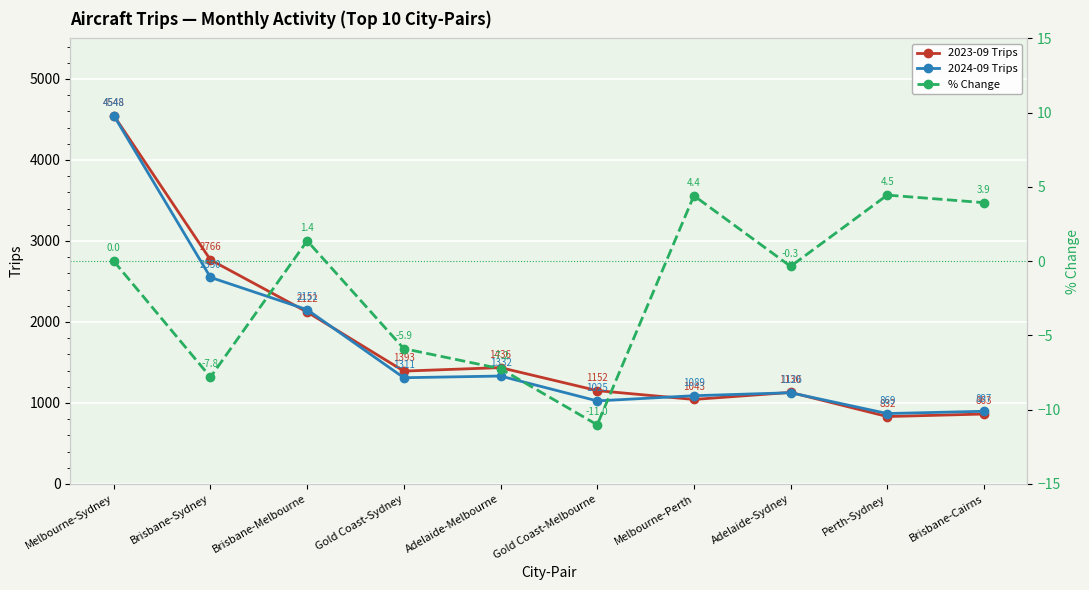

Which series has the largest range (max minus min)?

2023-09 Trips